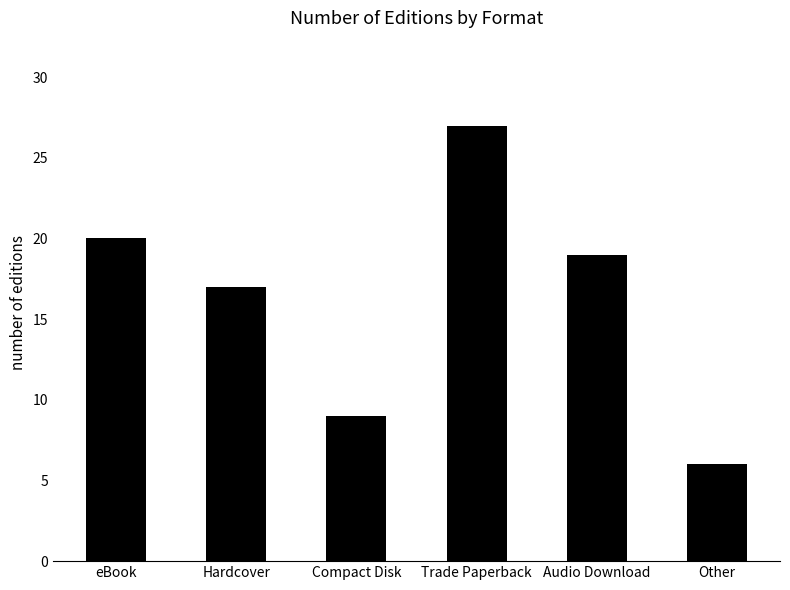

What is the label of the 6th bar from the left?

Other